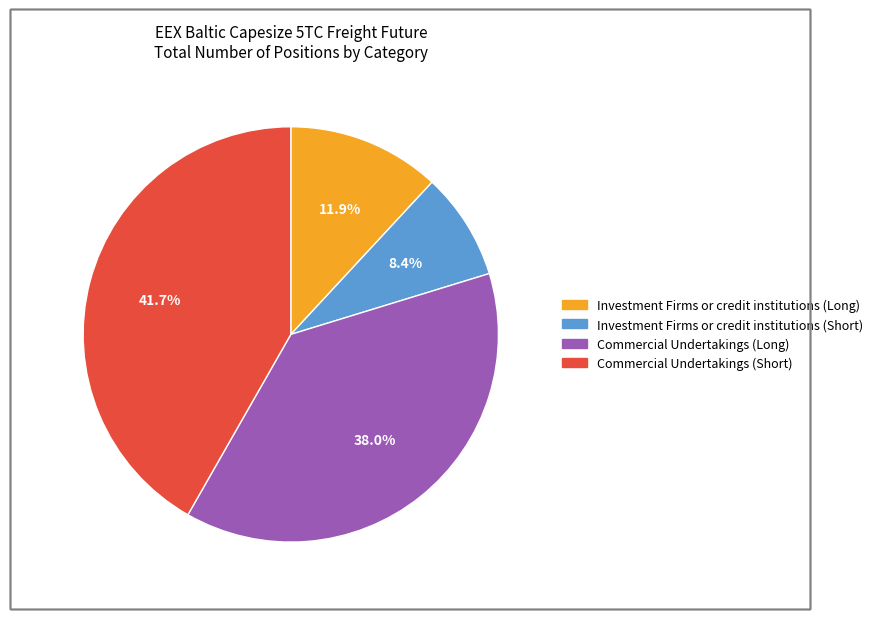

Which category has the smallest portion of the pie?

Investment Firms or credit institutions (Short)